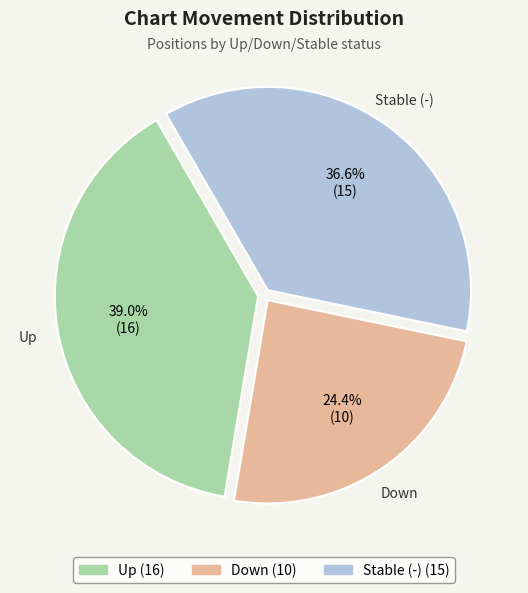

To the nearest percent, what is the average slice percentage?

33%